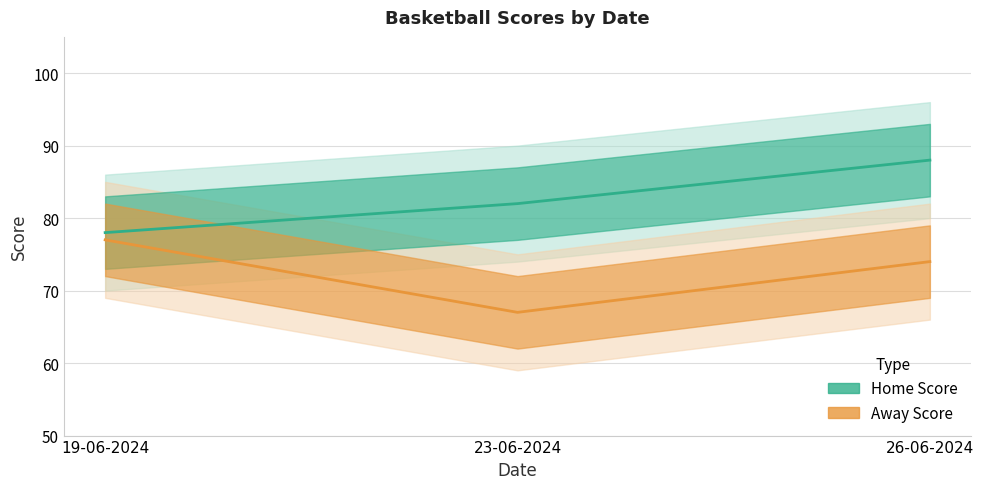

How many values in the Home Score series exceed 82?

1